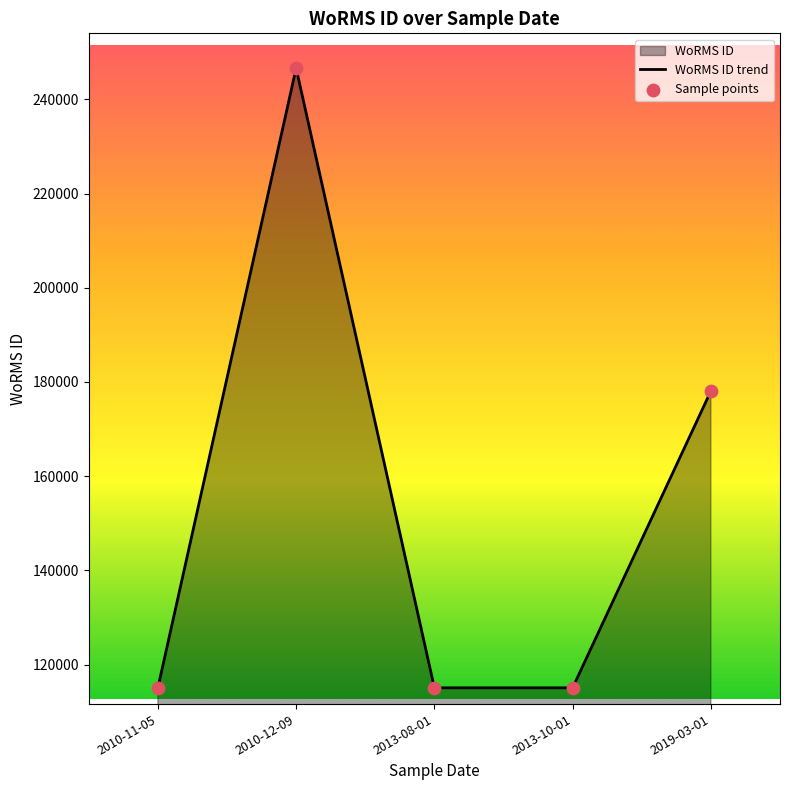

At which category is the sum across all series the highest?

2010-12-09